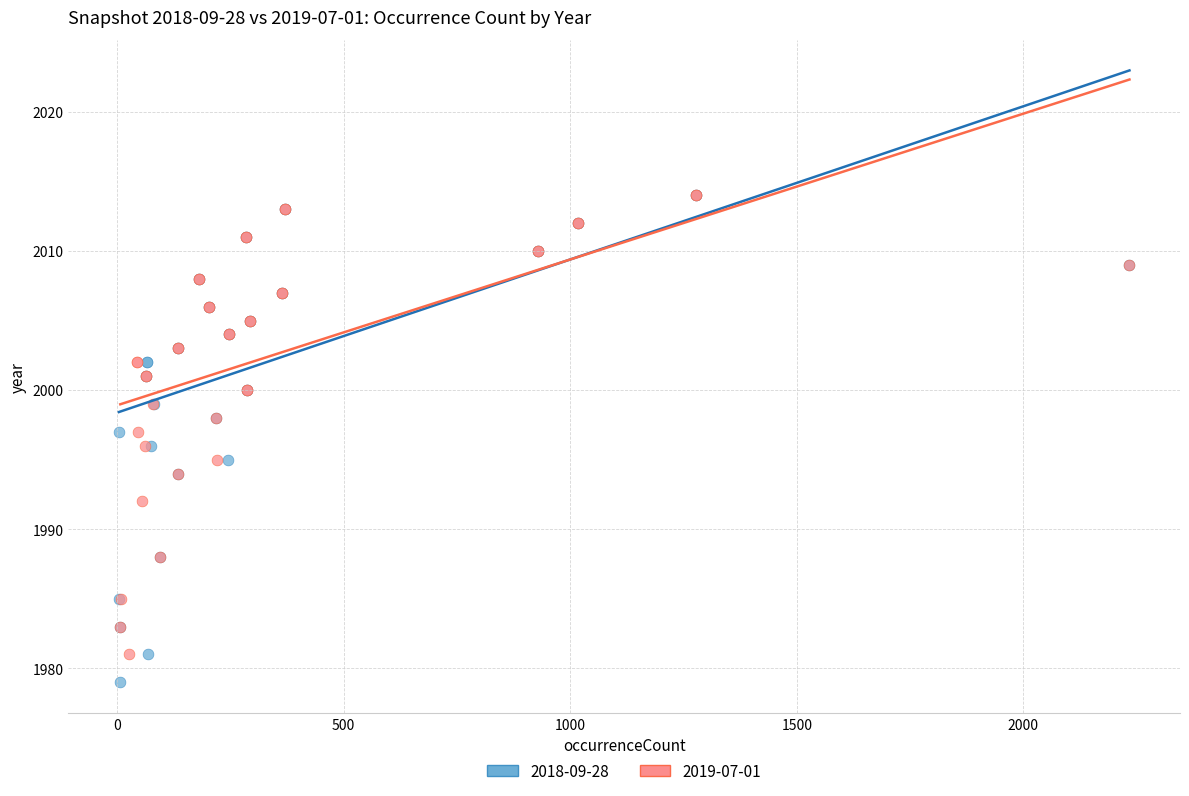

Which series has the largest Y range (max minus min)?

2018-09-28